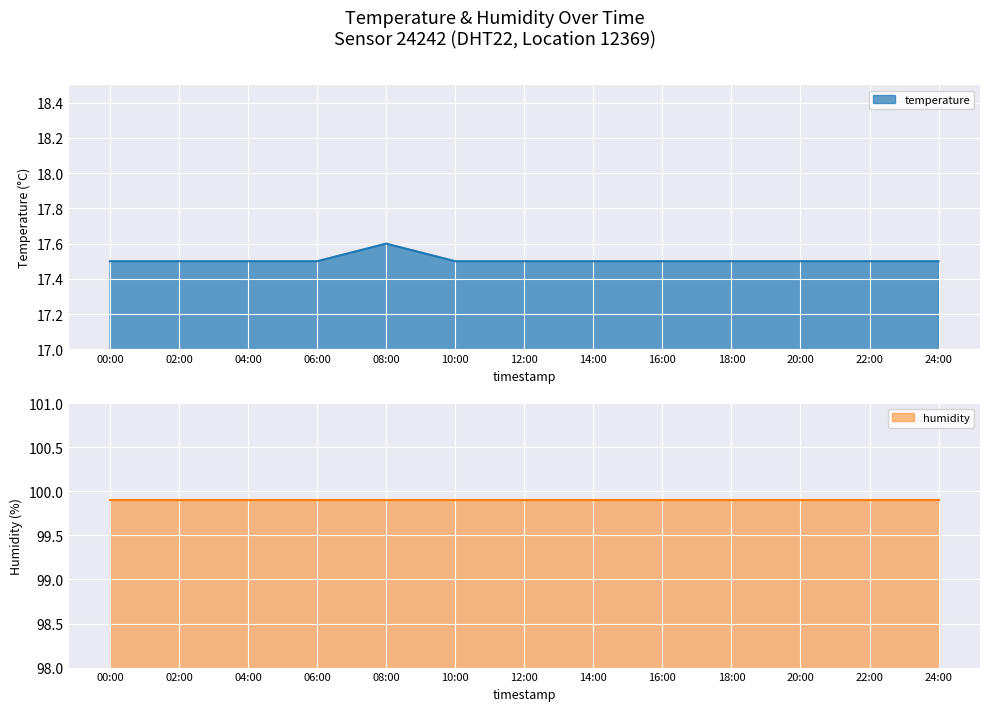

What is the smallest value displayed?

17.5